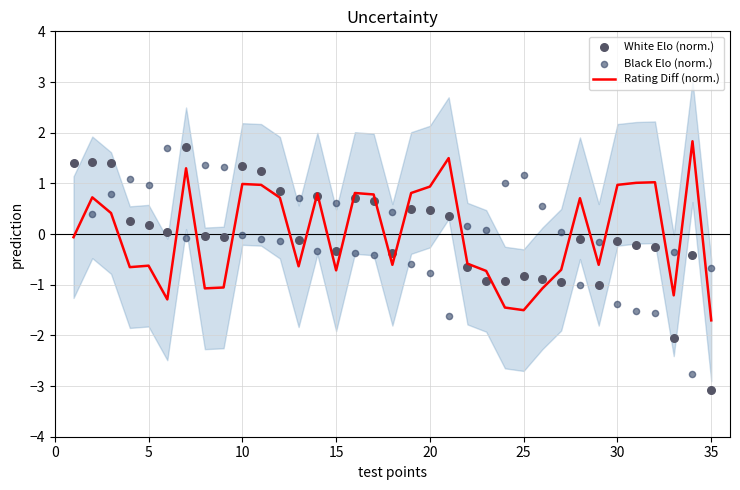

True or false: Rating Diff (norm.) has a value of -0.4 at 15.

False